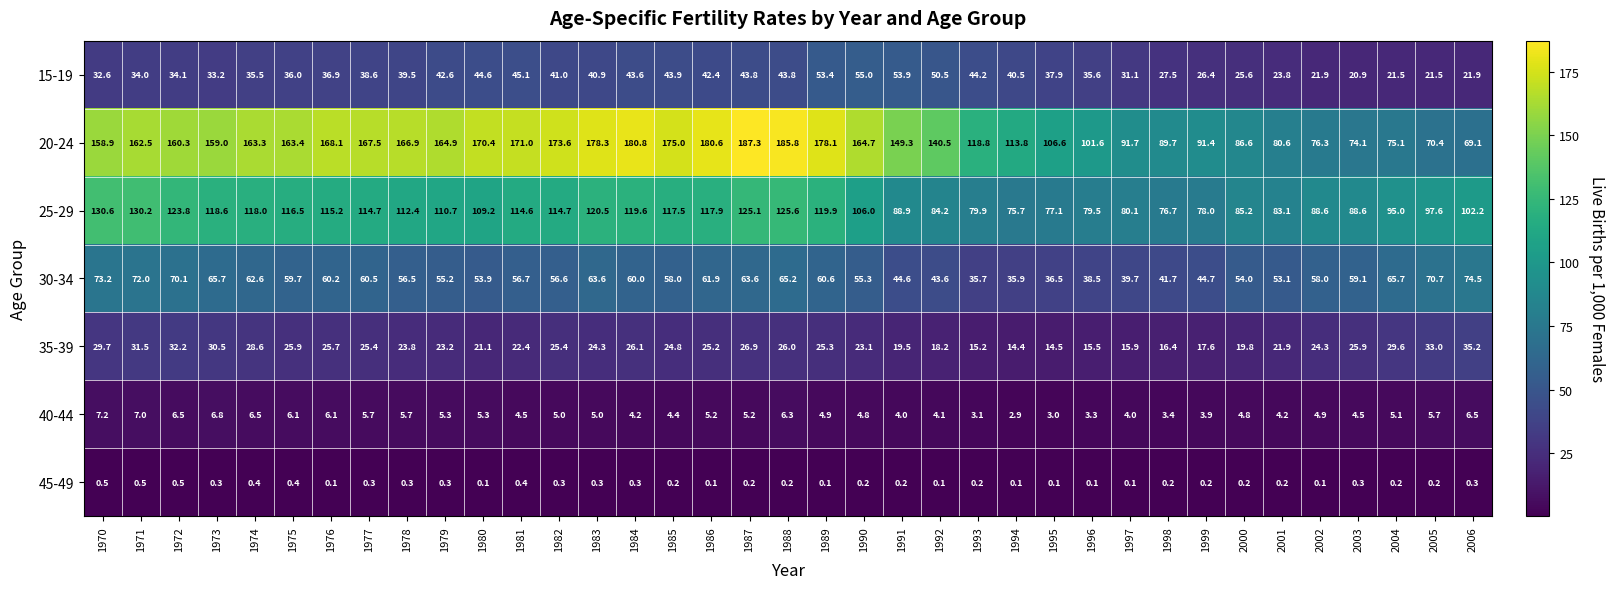

The 35-39 series shows 9.0 at 1994. True or false?

False